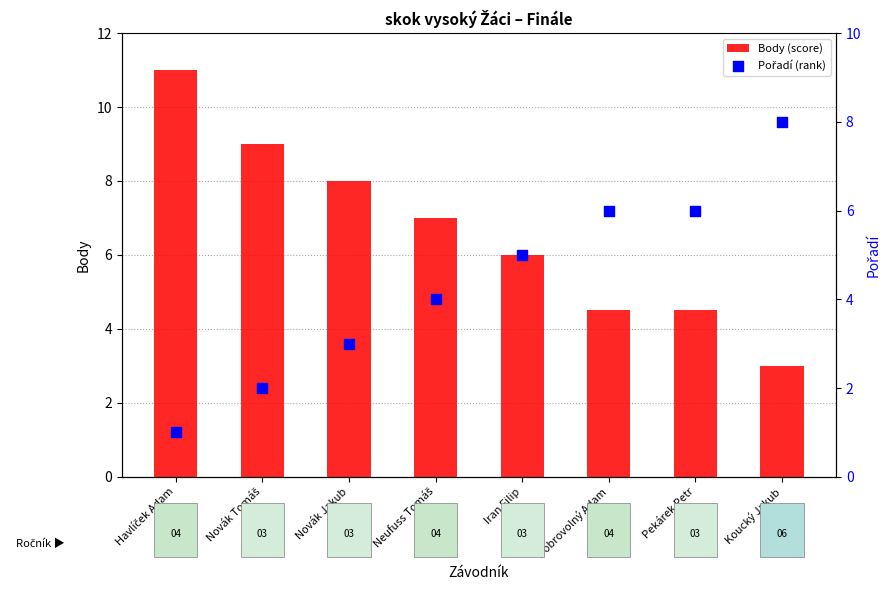

What are all the series names shown in the legend?

Body (score), Pořadí (rank)